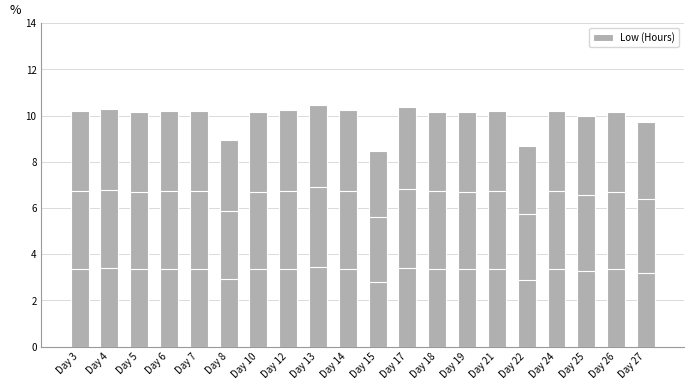

What is the change in value from Day 13 to Day 26?

-0.3